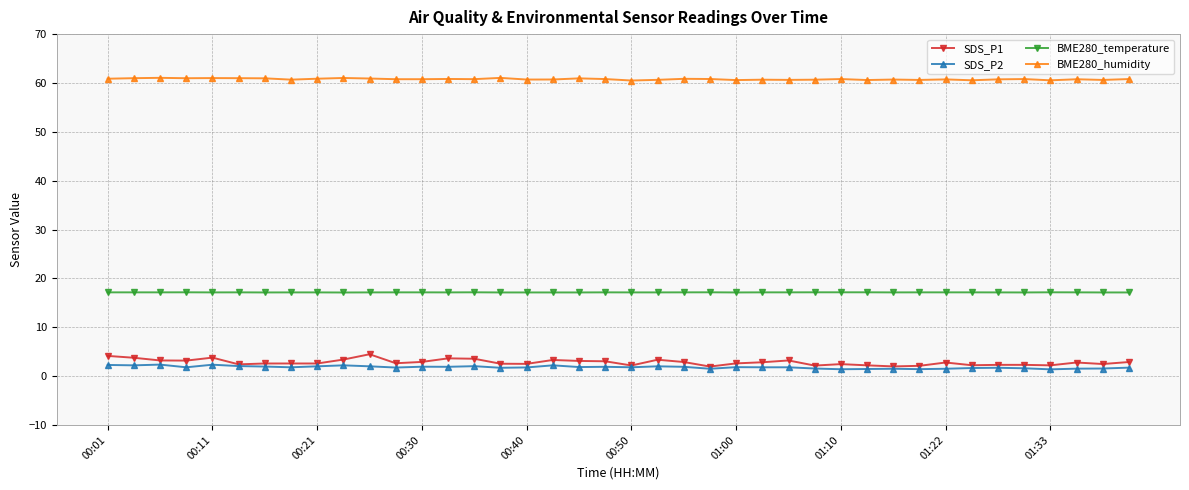

True or false: BME280_humidity and SDS_P1 intersect in this chart.

False